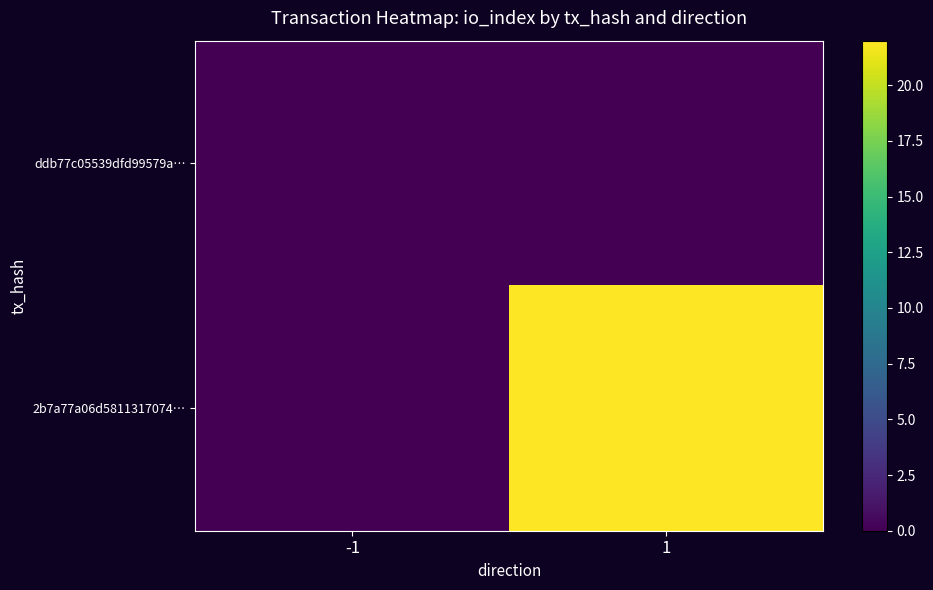

At 1, list the series in order from largest to smallest.

2b7a77a06d5811317074…, ddb77c05539dfd99579a…